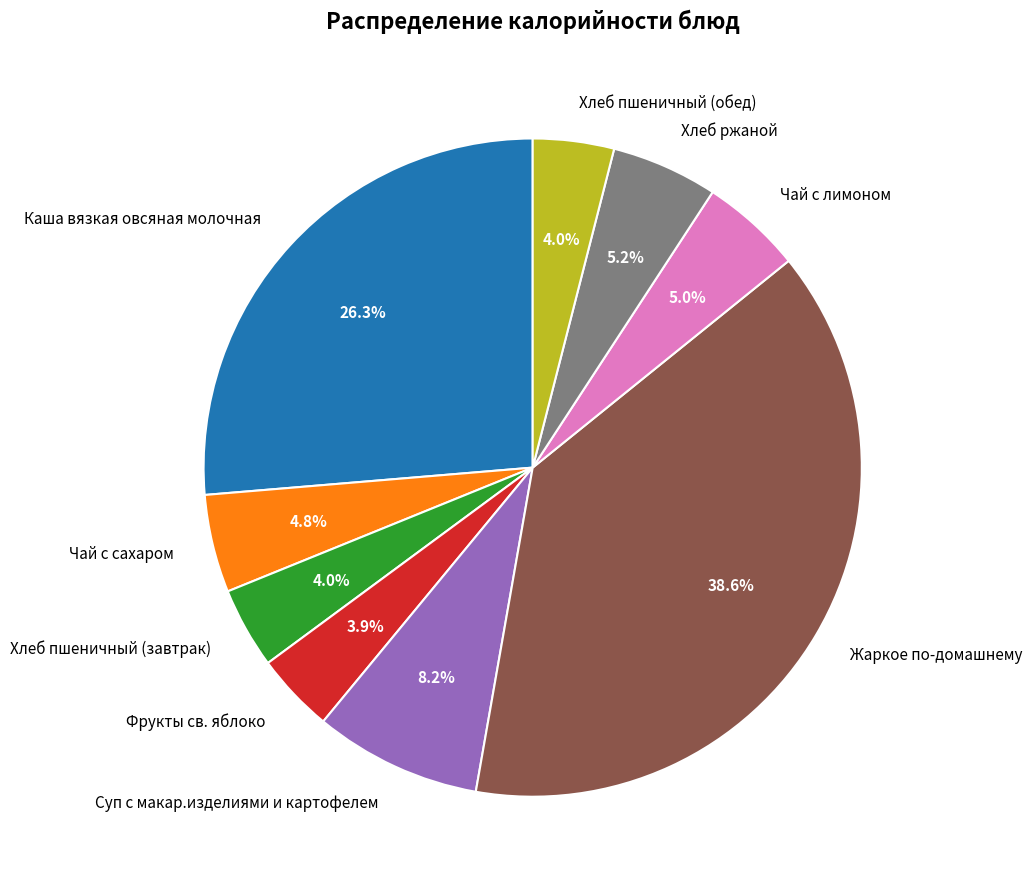

Does any single category account for the majority?

No